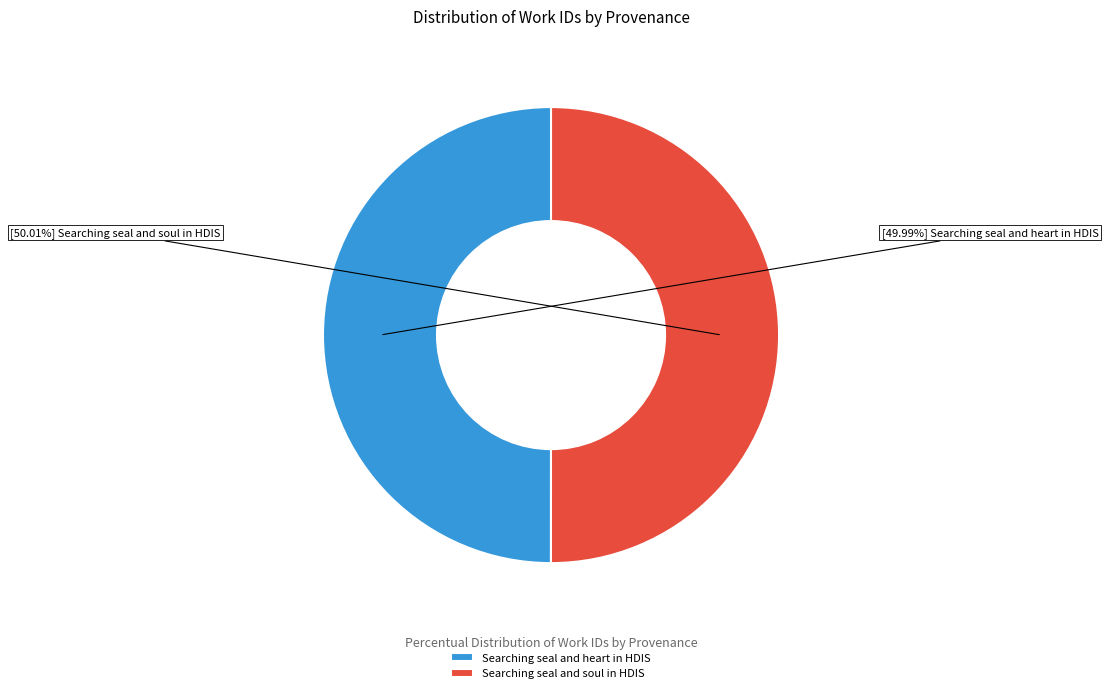

Approximately how many times larger is the value at Searching seal and heart in HDIS compared to Searching seal and soul in HDIS?

1.0